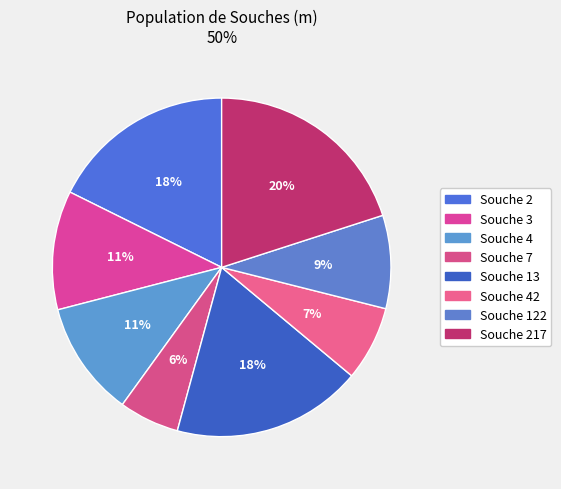

How many slices are in this pie chart?

8